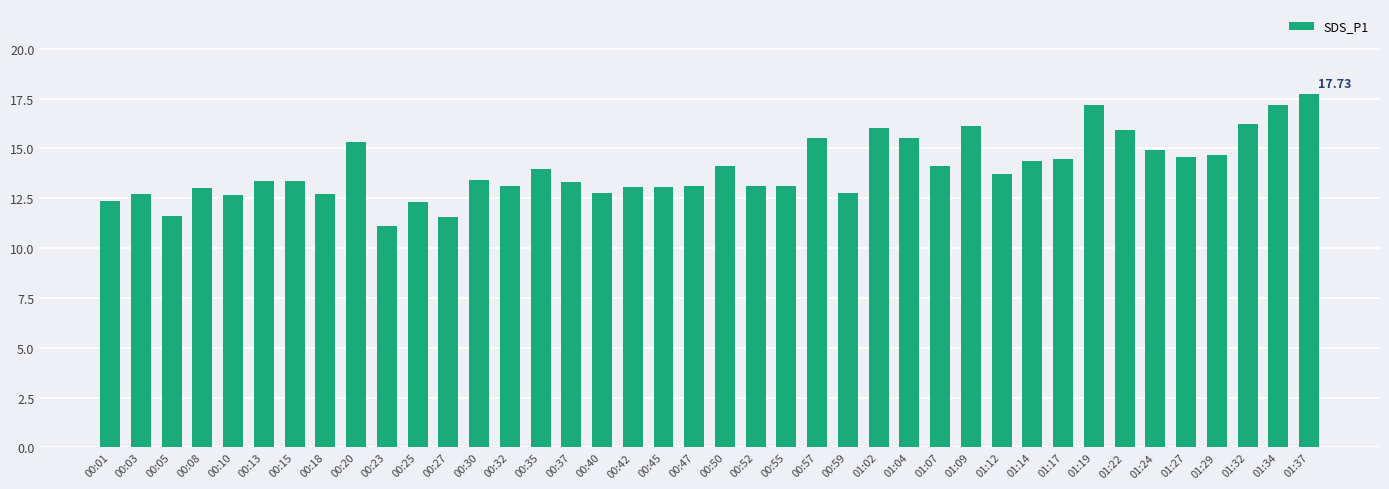

What is the sum of the values at 01:34 and 00:20?

32.5